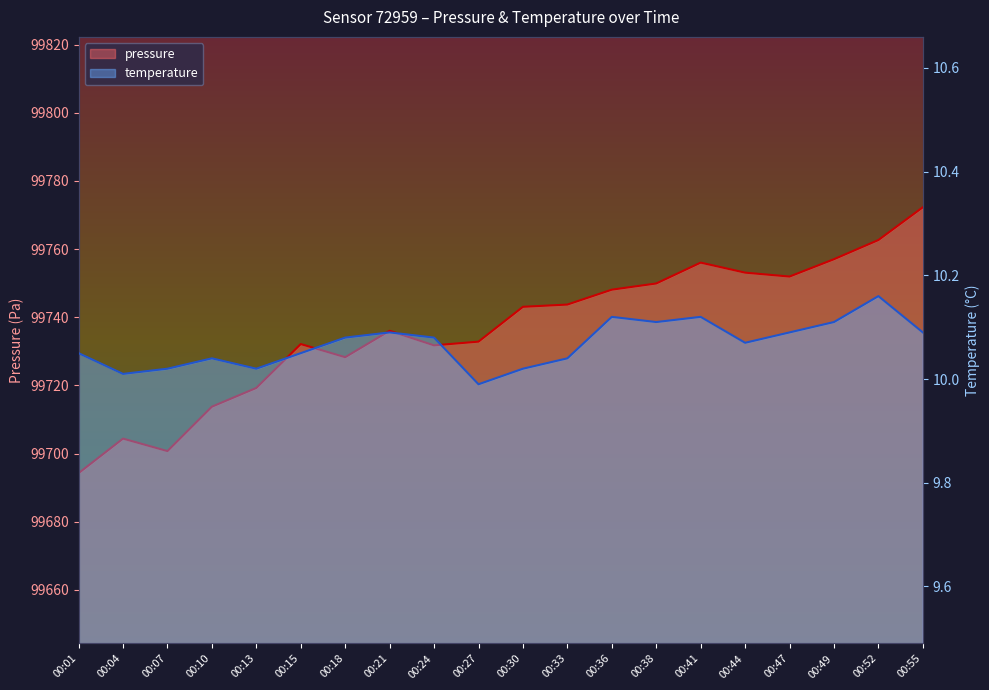

How many values in the pressure series exceed 99743?

10